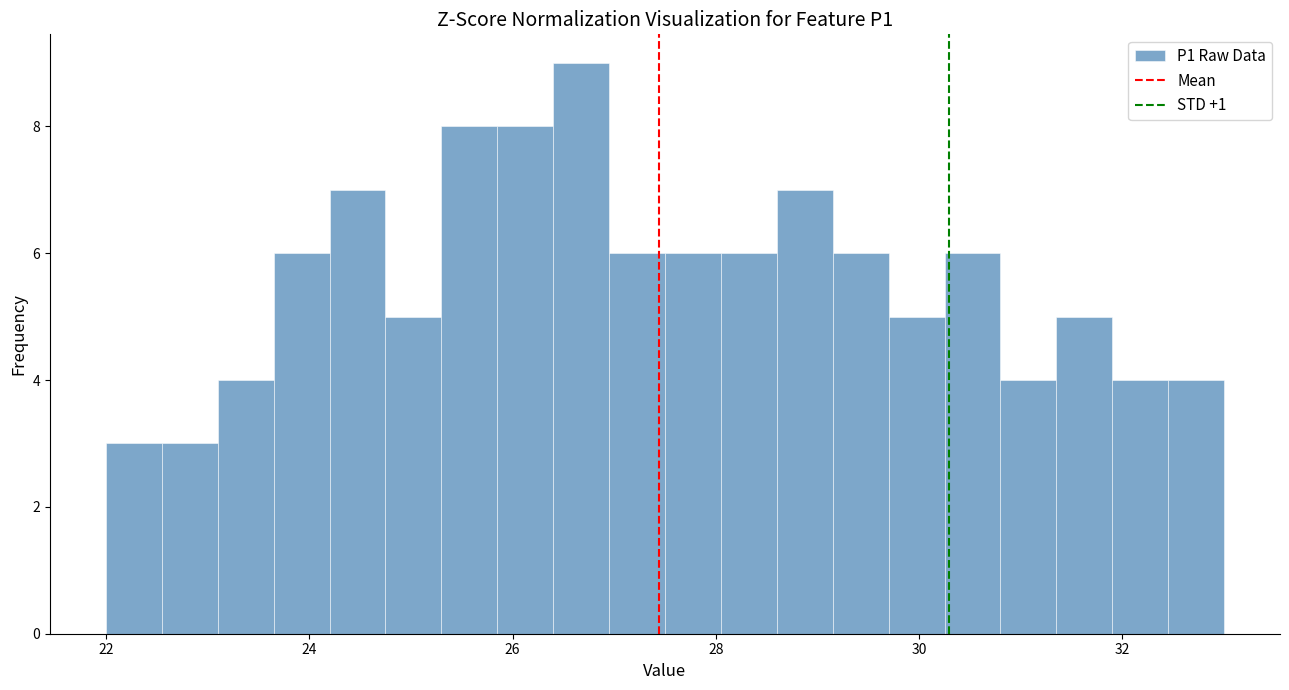

Around what value on the x-axis is the tallest bar? Give the approximate position of its centre, as read against the axis.

26.6